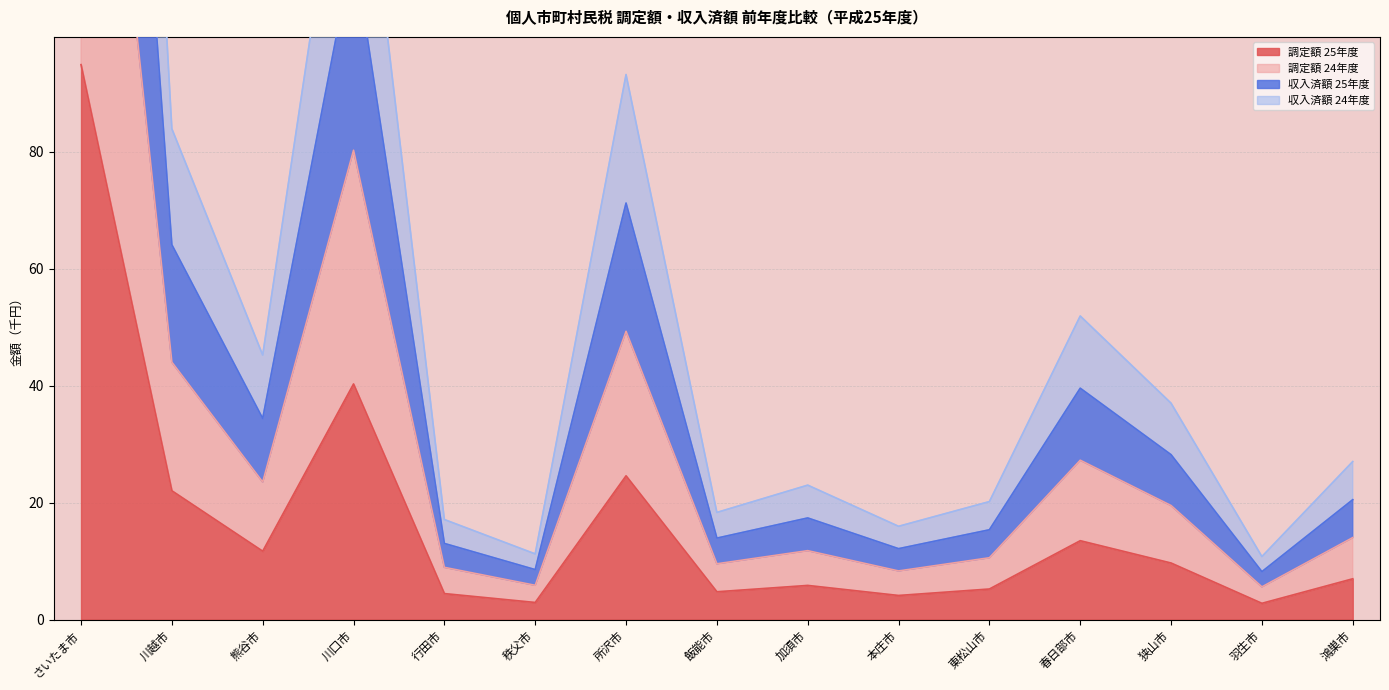

Is it true that 調定額 25年度 equals 7.0 at 鴻巣市?

True